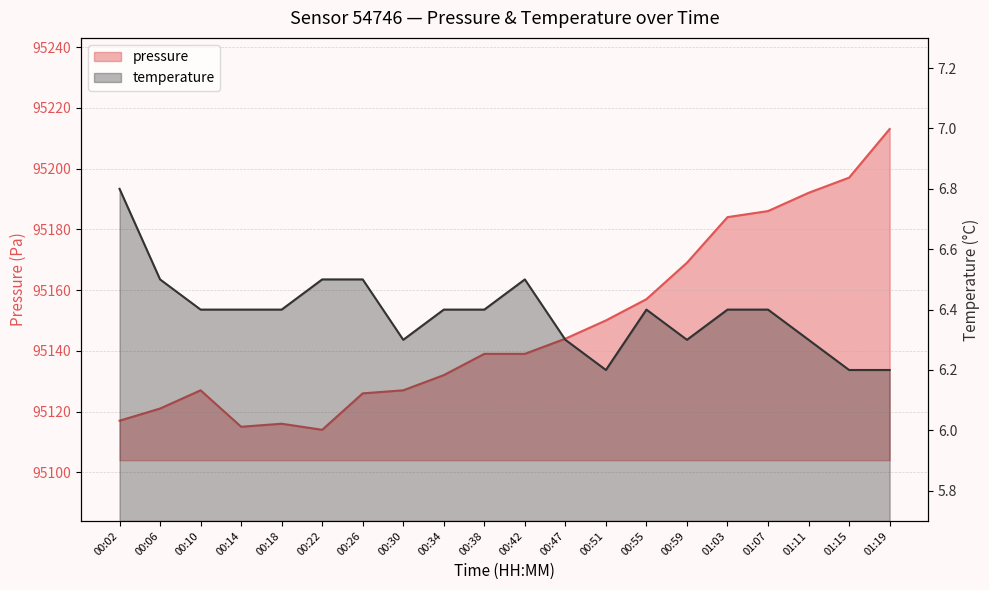

Between 00:22 and 00:47, which series saw the biggest shift?

pressure